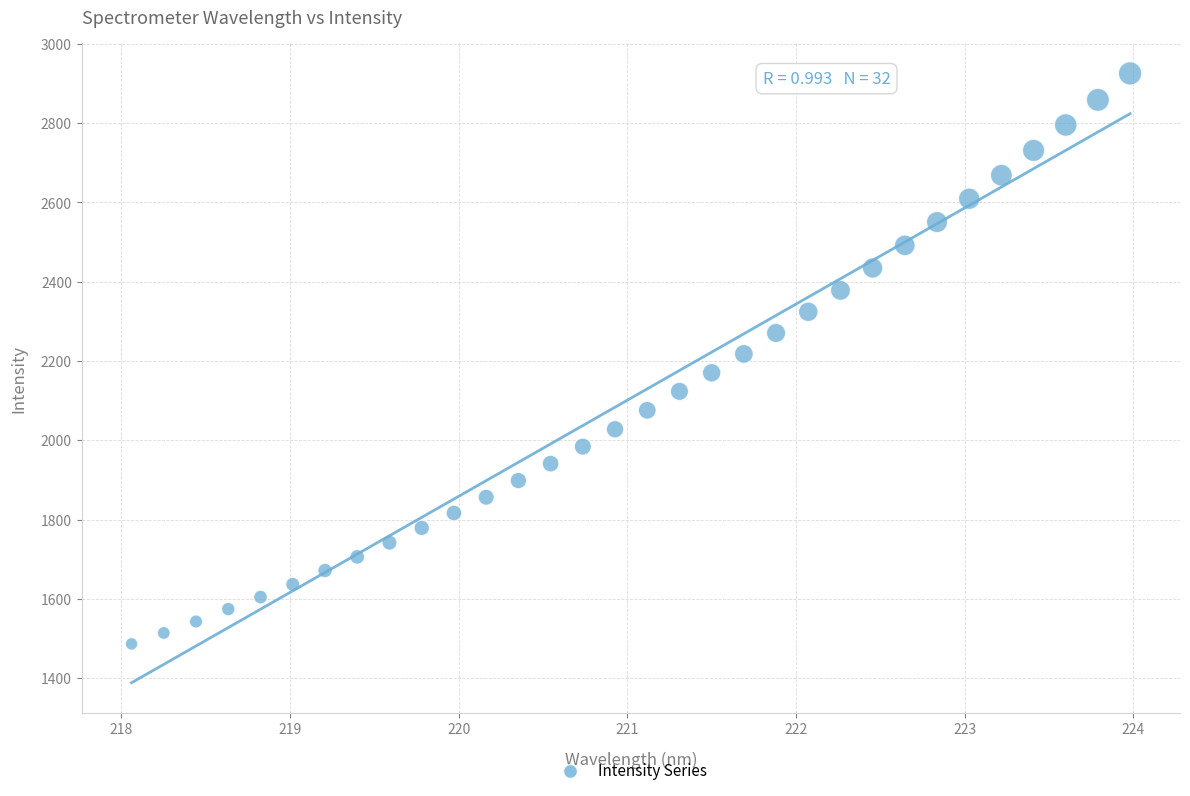

What is the range of Y values (max minus min)?

1438.6